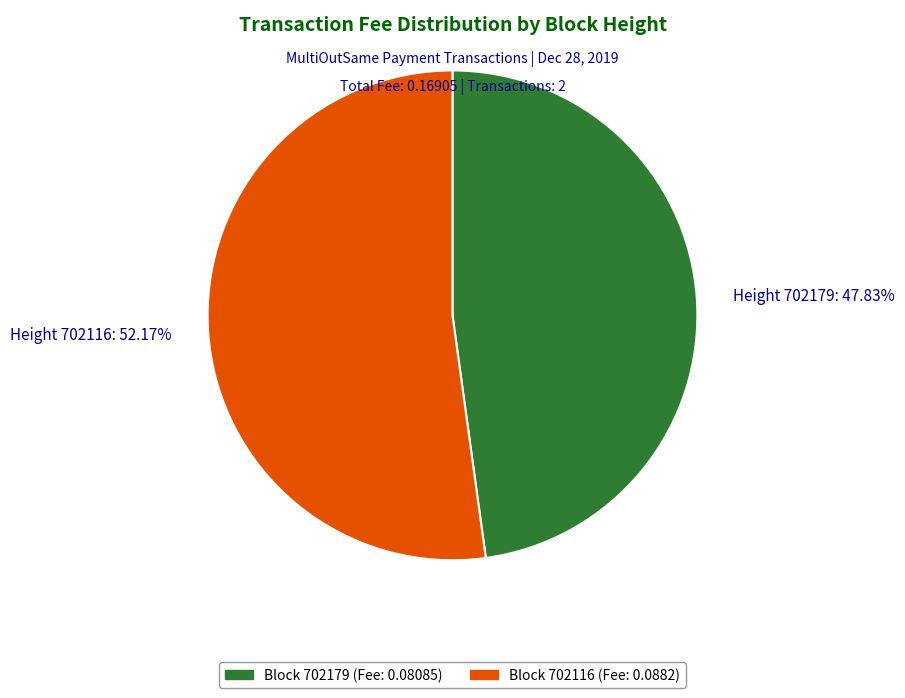

Does any single category account for the majority?

Yes